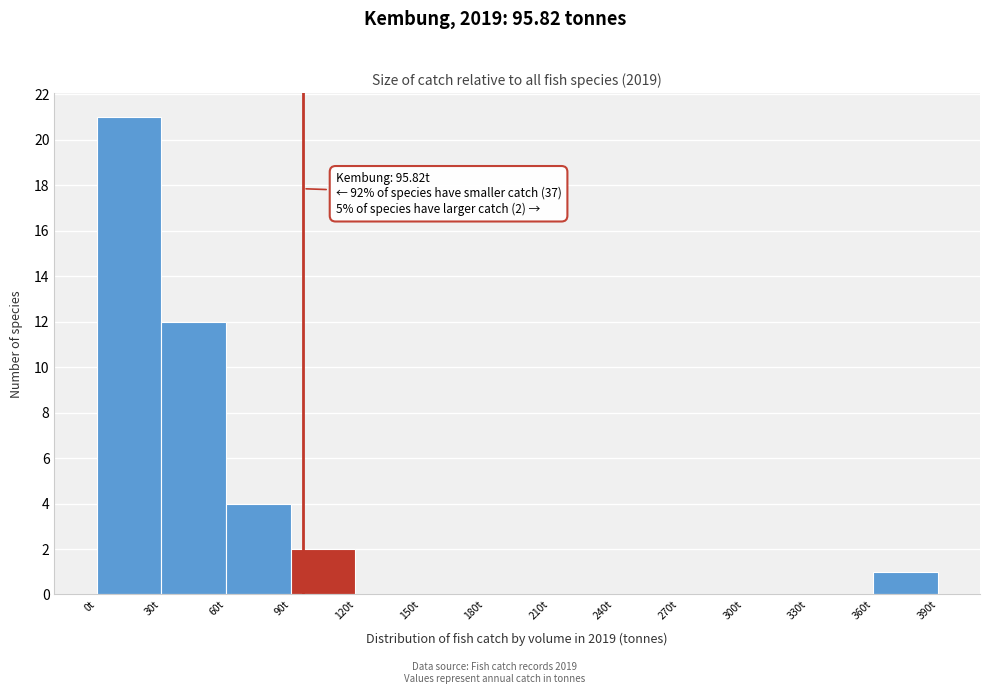

Over which range of the x-axis is the bar tallest?

0 to 30